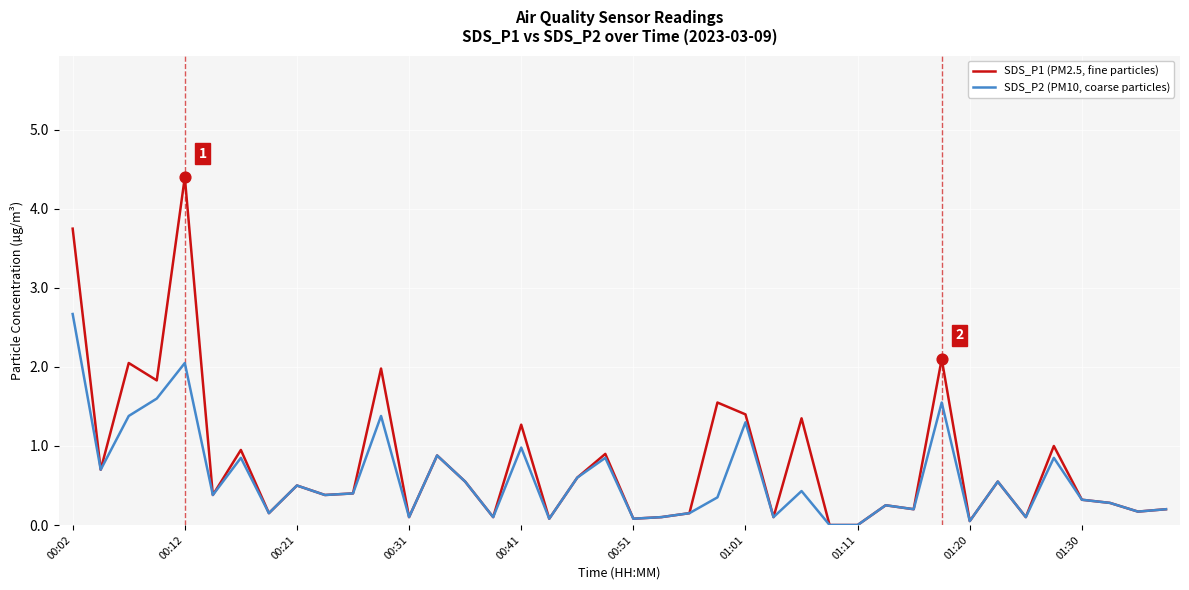

List the series in order of their peak value, lowest first.

SDS_P2 (PM10, coarse particles), SDS_P1 (PM2.5, fine particles)